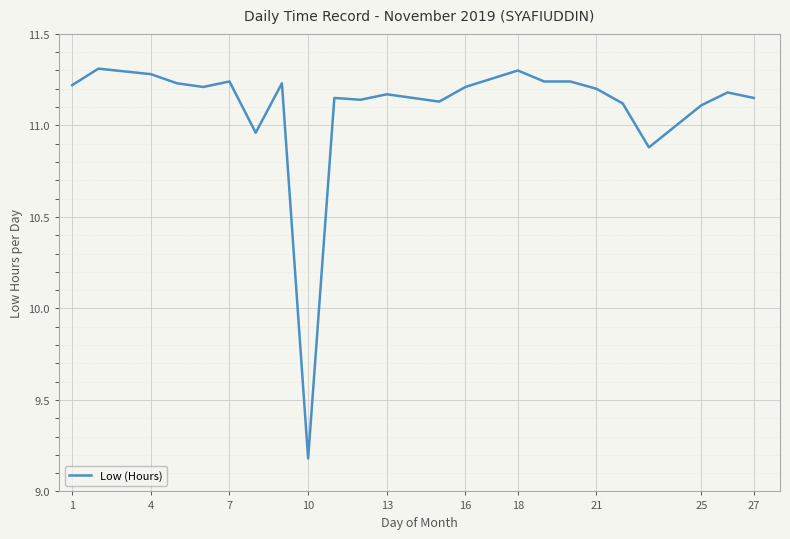

What is the greatest value displayed?

11.3